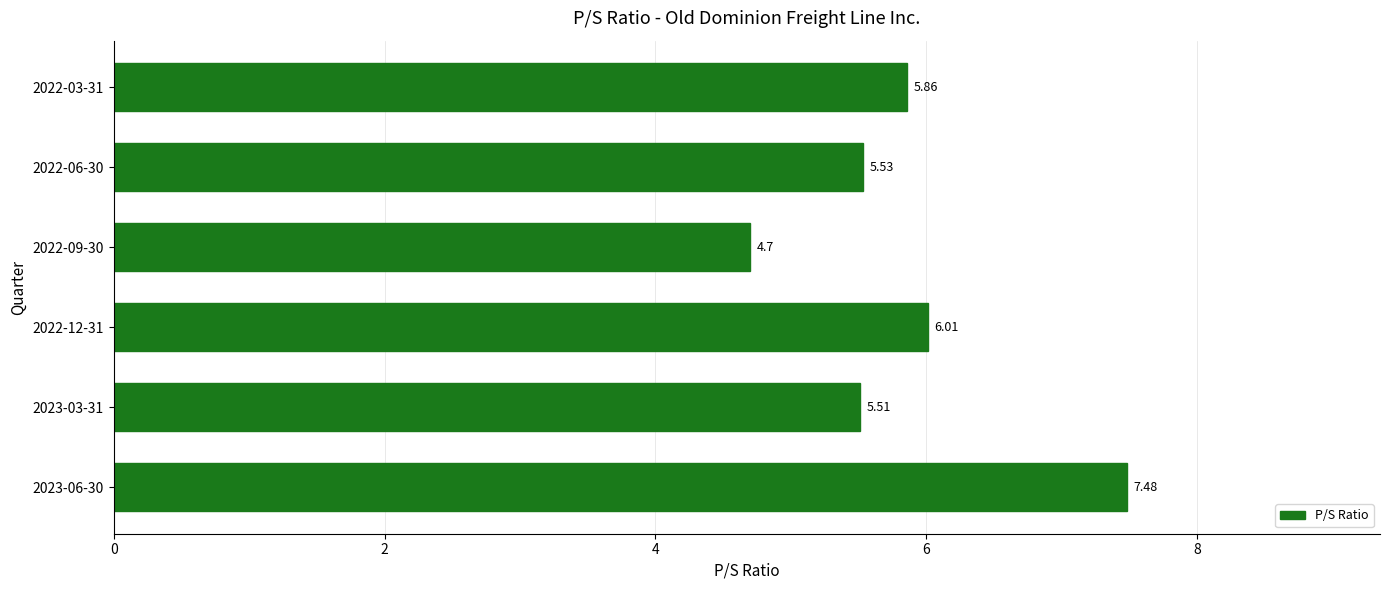

What is the sum of all values?

35.1